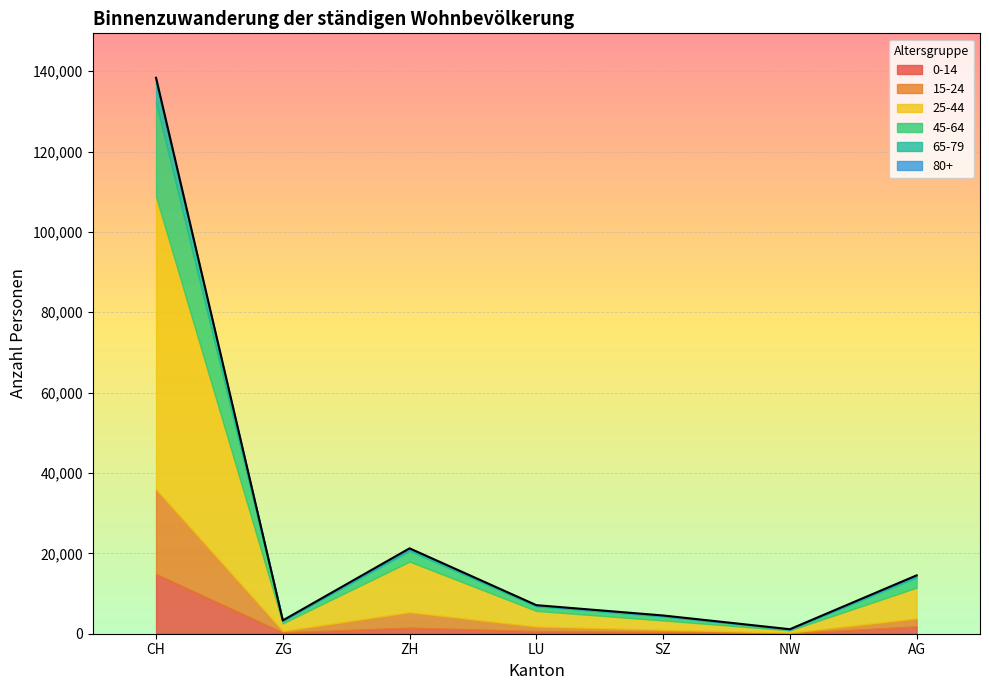

What is the difference between the maximum and second lowest values in the 25-44 series?

70940